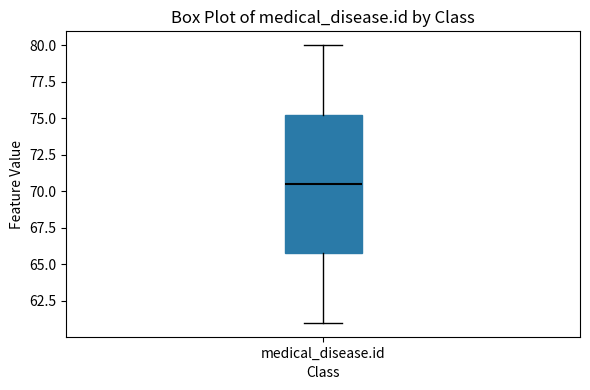

Read this box plot against the y-axis: the position of the median line, the range covered by the box, and the ends of both whiskers. The values are not printed on the chart, so give them approximately, as read against the axis.

median 70.5, box 66.0 to 75.5, whiskers 61.0 to 80.0